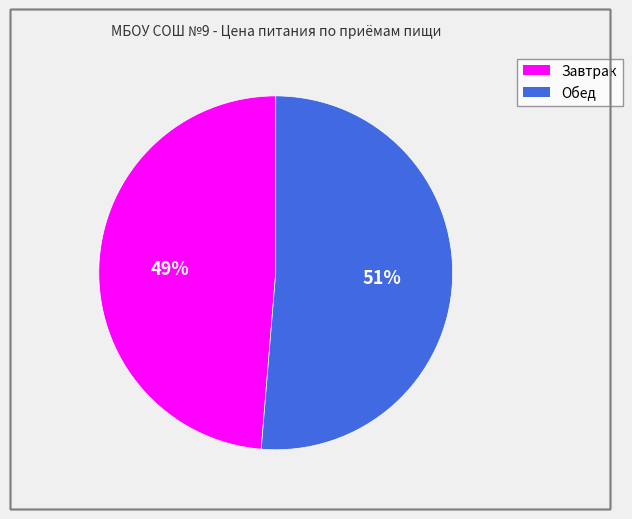

How many segments does this pie chart have?

2